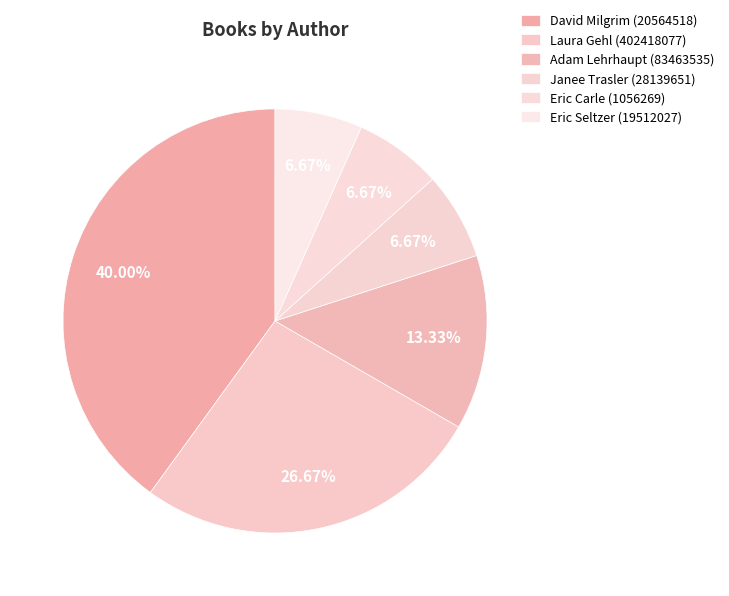

What percentage is the Laura Gehl (402418077) slice, to the nearest percent?

27%